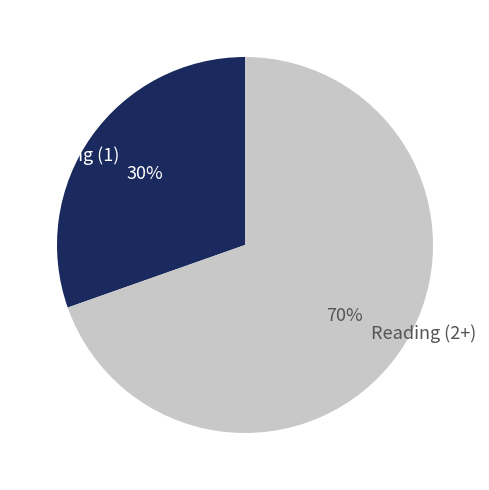

Do Reading (2+) and Reading (1) together represent more than half of the pie?

Yes